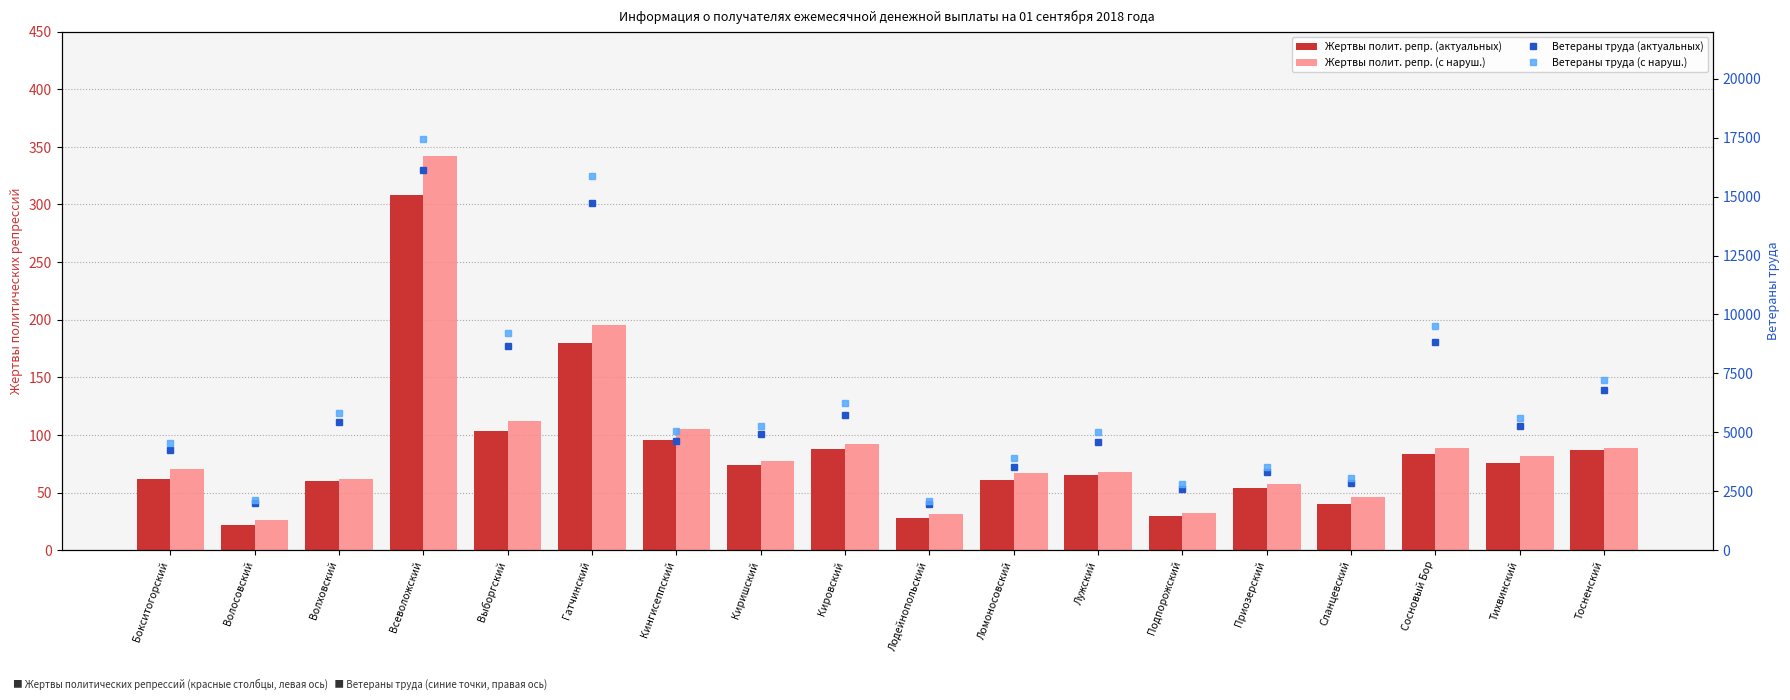

Rank the categories by Жертвы полит. репр. (актуальных) value from highest to lowest.

Всеволожский, Гатчинский, Выборгский, Кингисеппский, Кировский, Тосненский, Сосновый Бор, Тихвинский, Киришский, Лужский, Бокситогорский, Ломоносовский, Волховский, Приозерский, Сланцевский, Подпорожский, Лодейнопольский, Волосовский